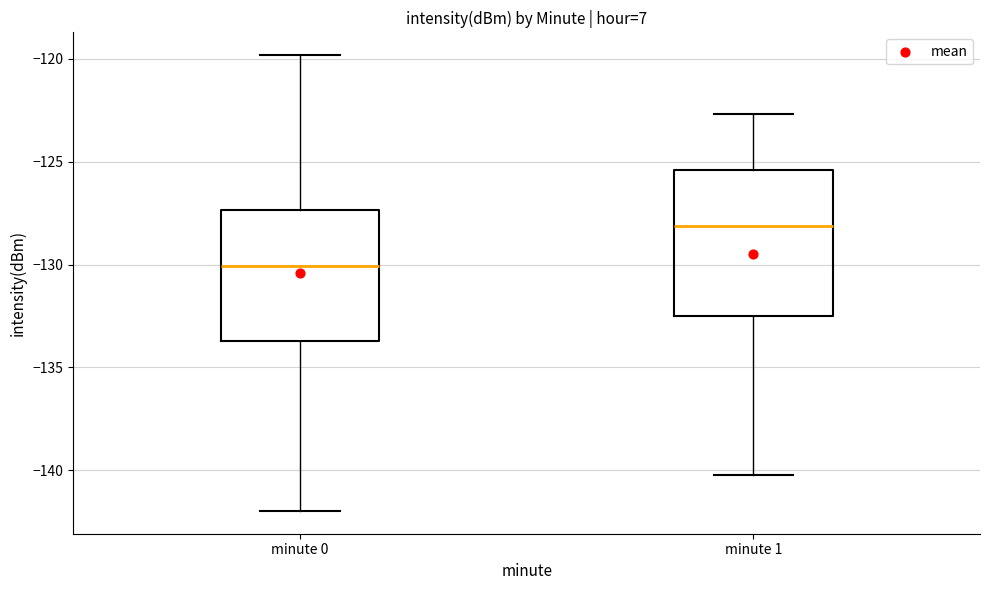

Which box is the tallest, from its lower edge to its upper edge?

minute 1